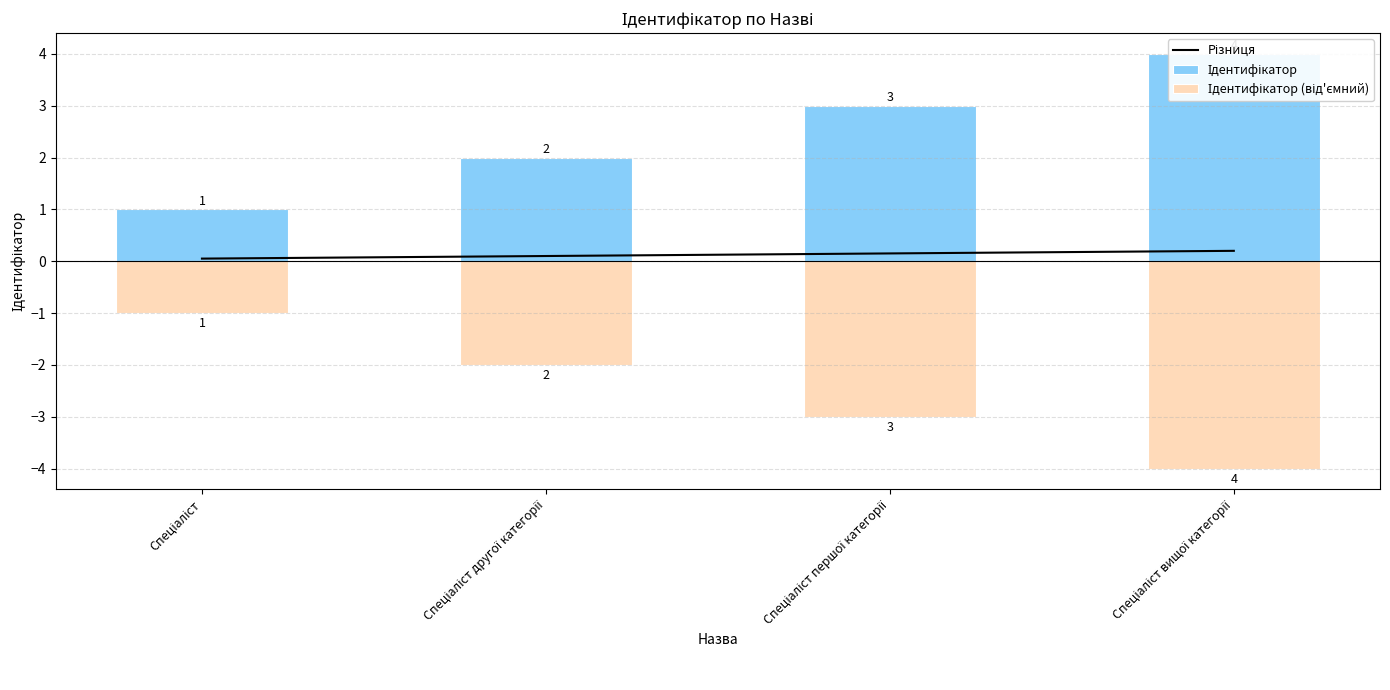

What is the maximum value shown in the chart?

4.0